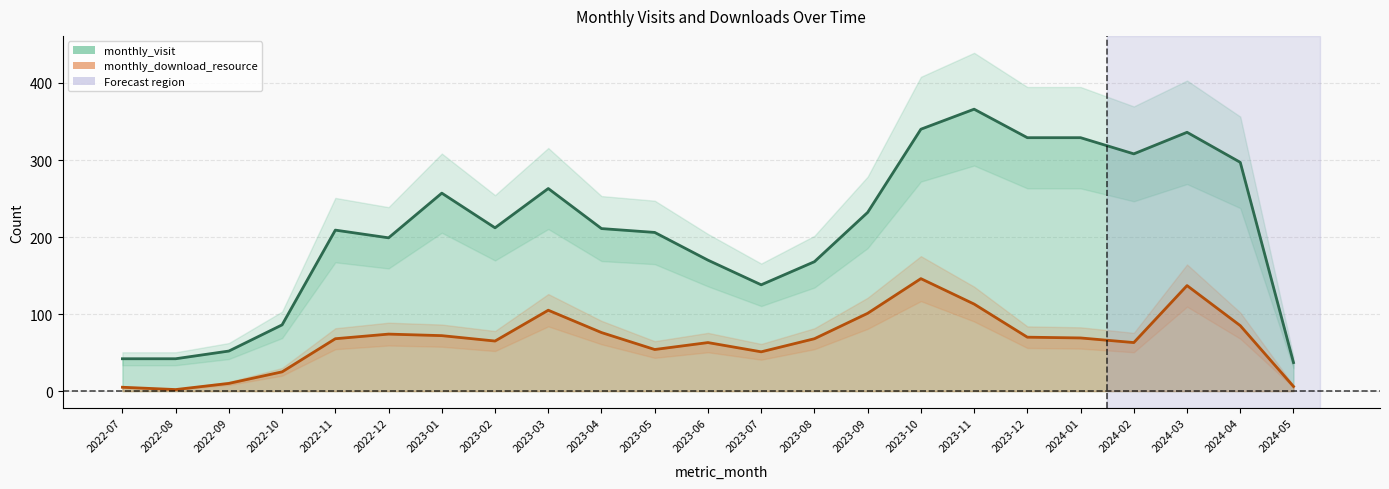

How many interior local peaks does the monthly_visit series have?

5